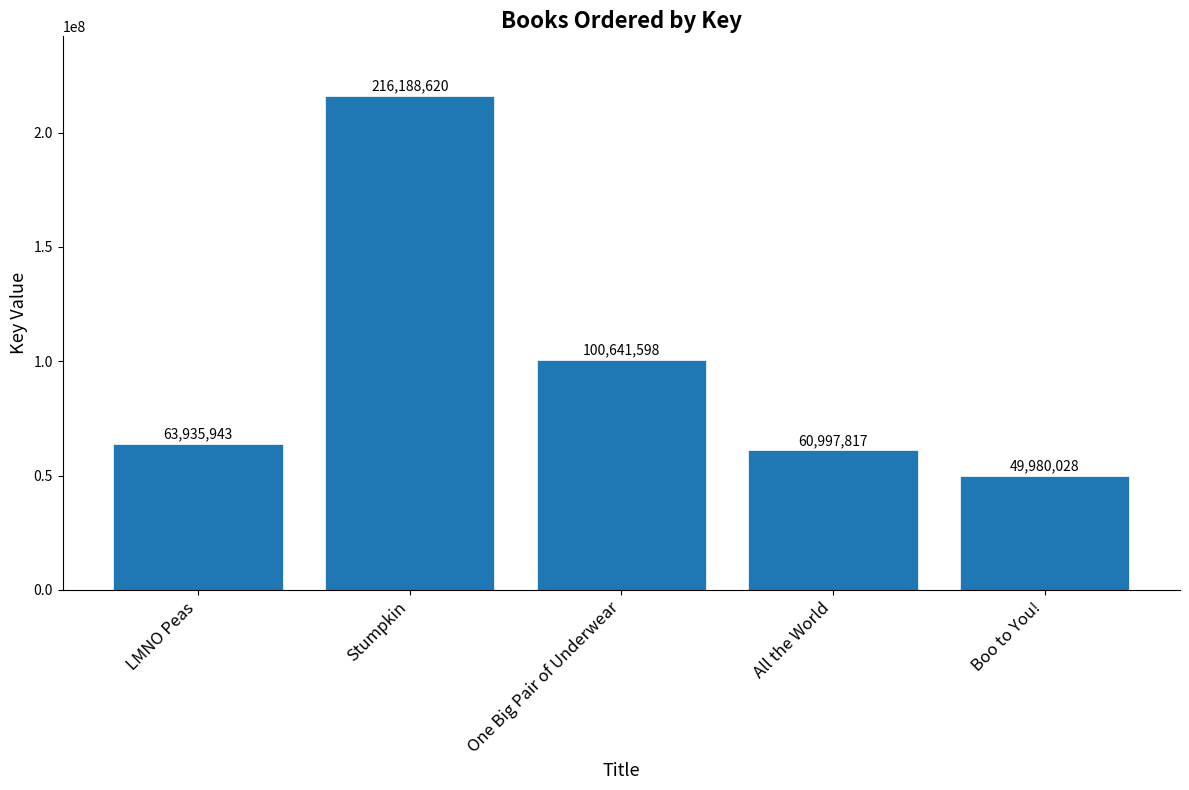

The value at Boo to You! is 69232985. True or false?

False